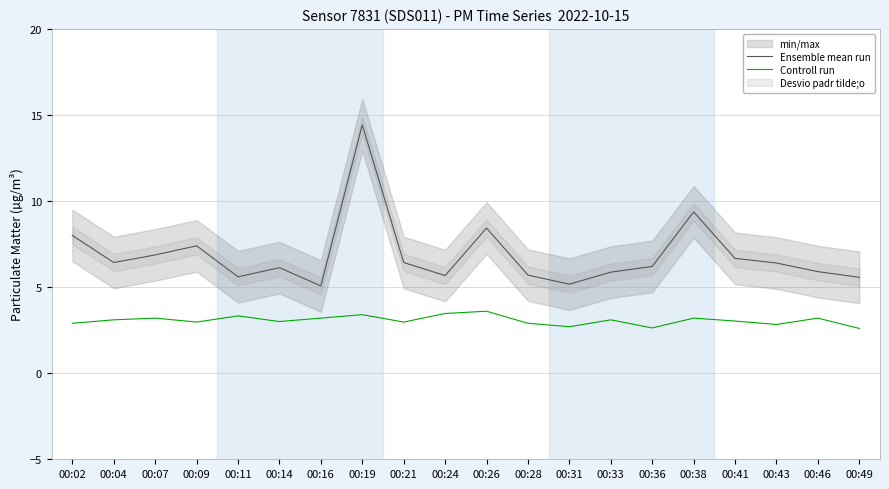

Reading left to right, transcribe all the data shown in this chart.

Ensemble mean run: 8.0	6.4	6.9	7.4	5.6	6.1	5.1	14.4	6.4	5.7	8.4	5.7	5.2	5.9	6.2	9.4	6.7	6.4	5.9	5.6
Controll run: 2.9	3.1	3.2	3.0	3.3	3.0	3.2	3.4	3.0	3.5	3.6	2.9	2.7	3.1	2.6	3.2	3.0	2.8	3.2	2.6